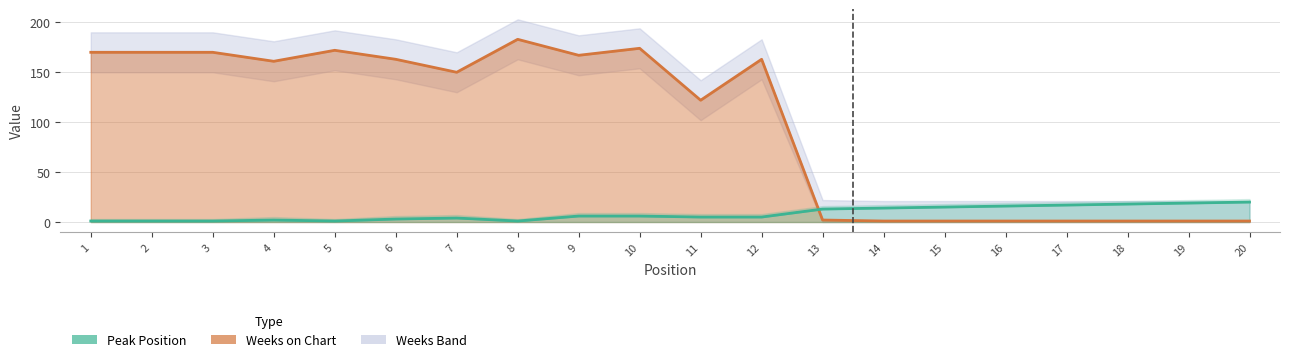

Rank the series by their average value, from highest to lowest.

Weeks on Chart, Peak Position